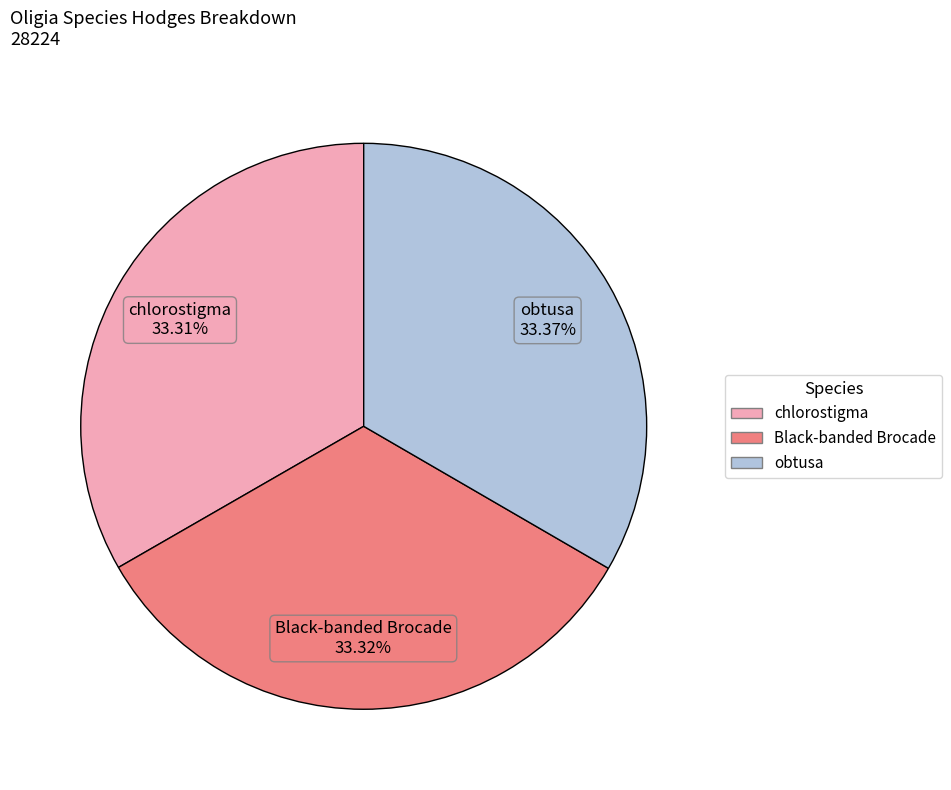

Is there any slice that represents more than half of the pie?

No